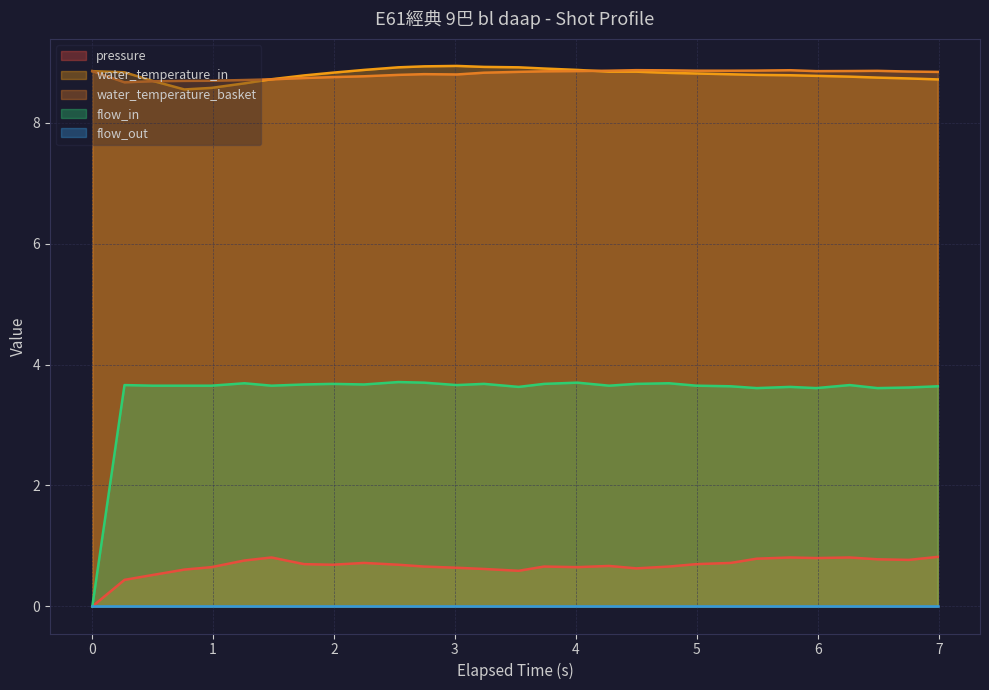

Which series has the widest spread of values?

flow_in